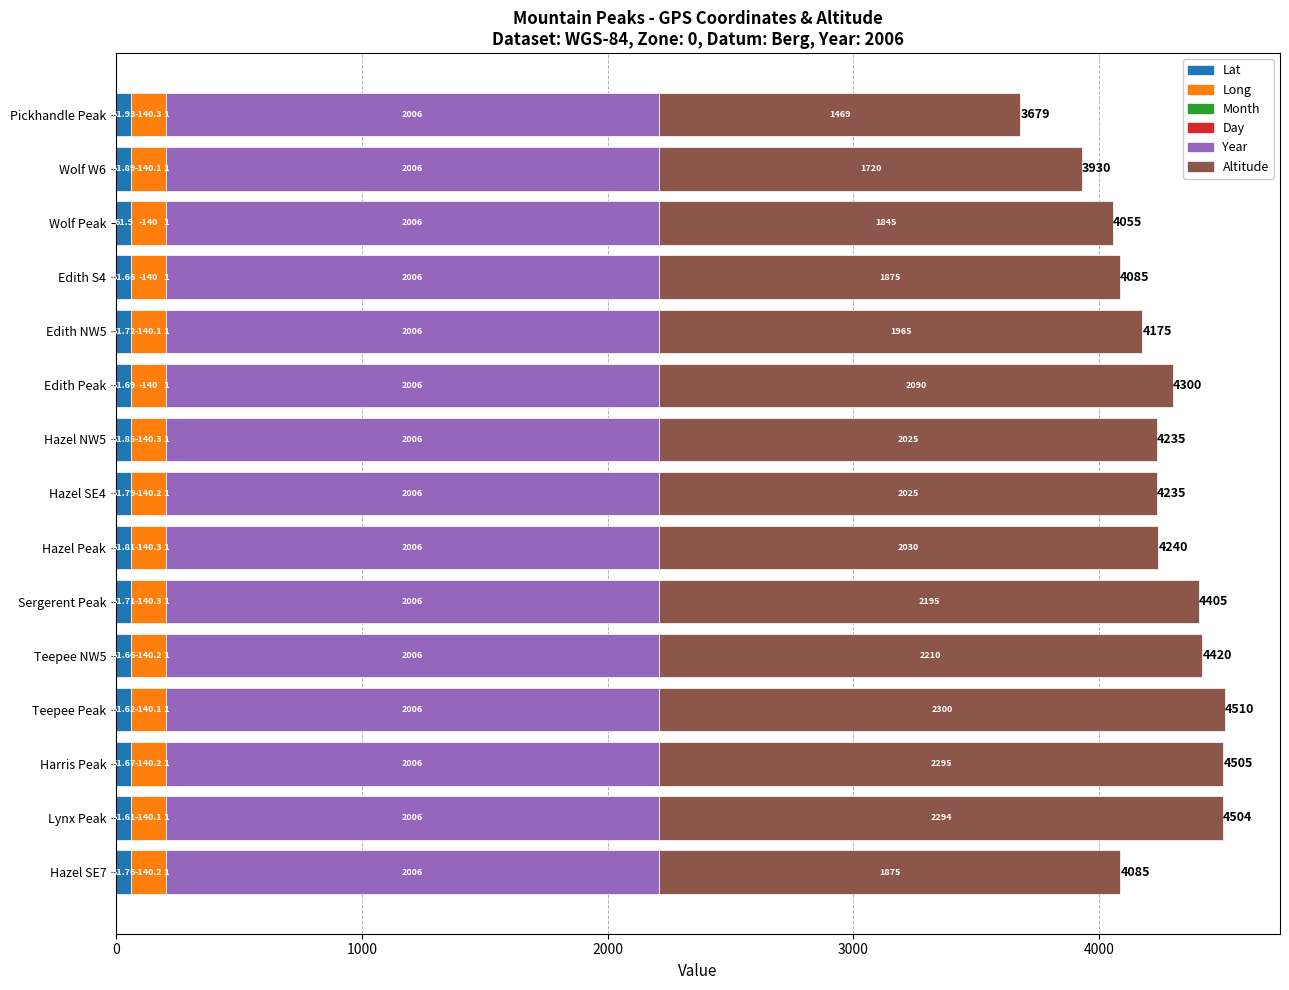

Which category has the highest value in the Lat series?

Pickhandle Peak